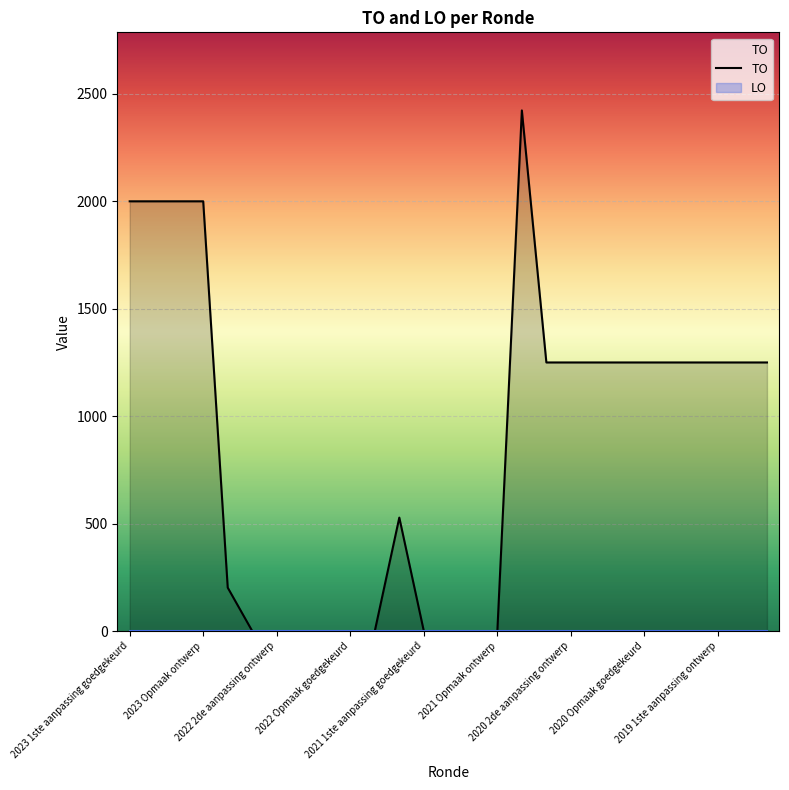

True or false: the data shows 1250 at 2020 1ste aanpassing ontwerp.

True